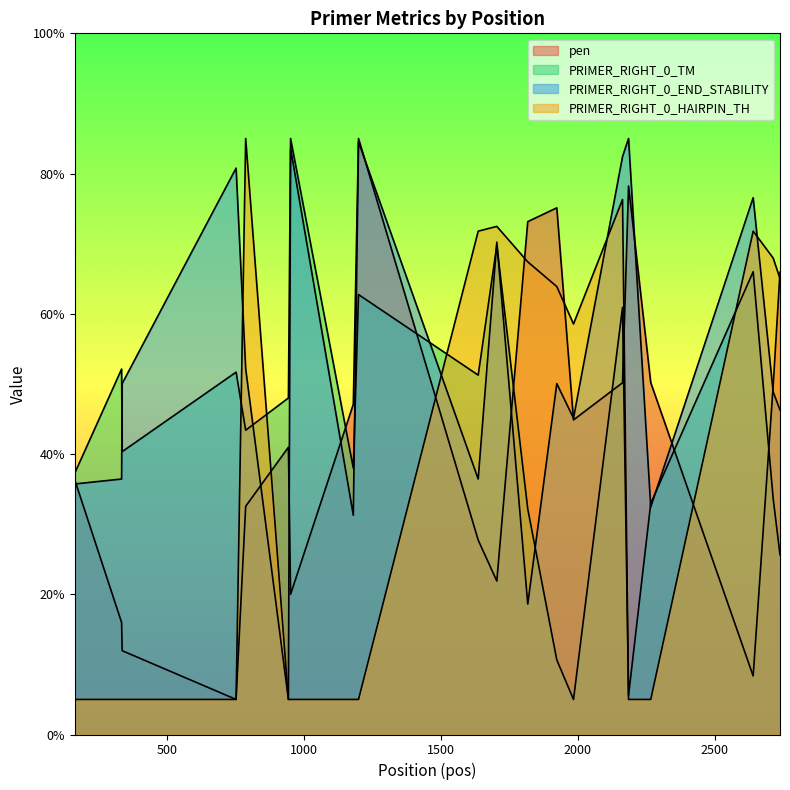

What is the total value across all series at 1180?

121.4